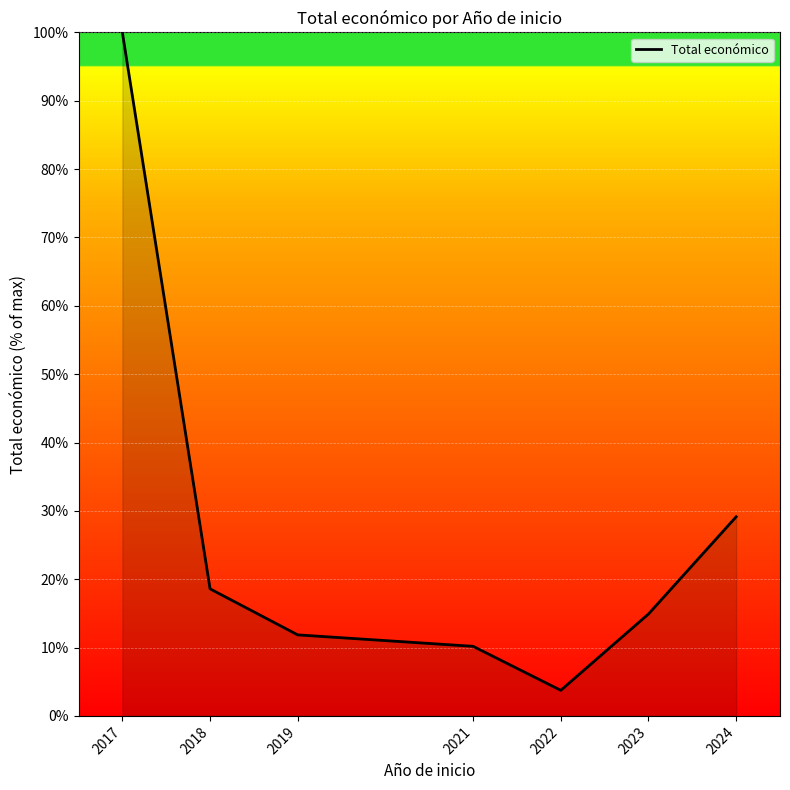

Reading left to right, transcribe all the data shown in this chart.

2017=100.0	2018=18.6	2019=11.9	2021=10.2	2022=3.7	2023=14.9	2024=29.1